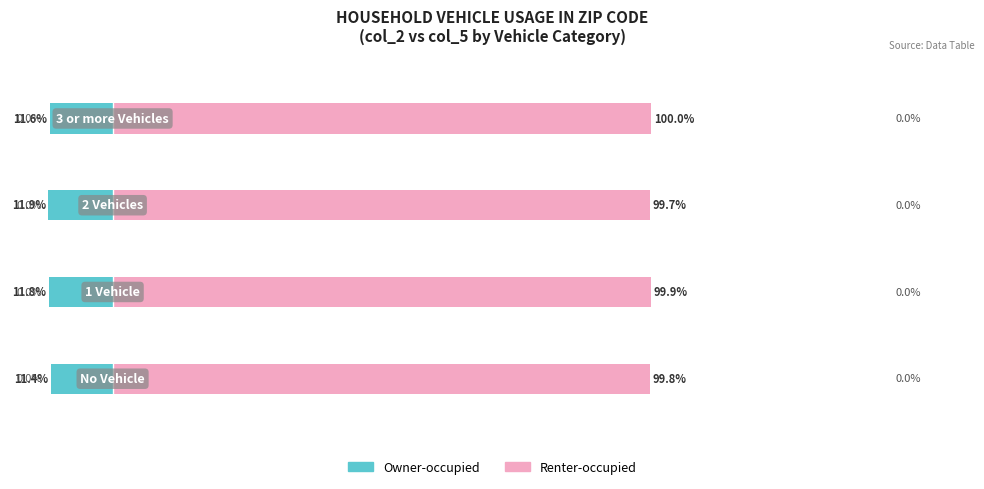

What is the lowest value of the Renter-occupied series?

99.7